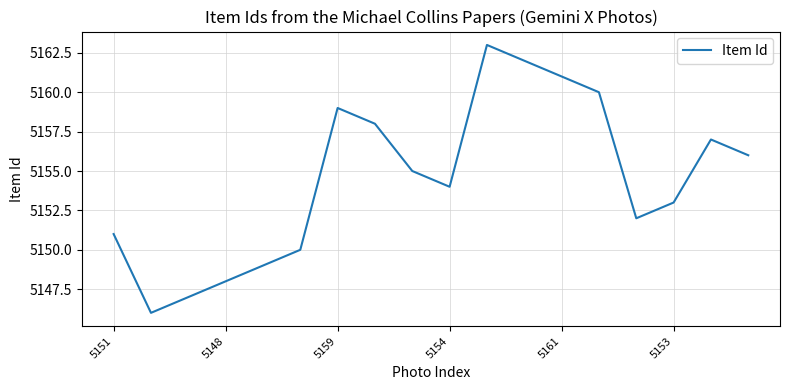

What is the maximum value shown in the chart?

5163